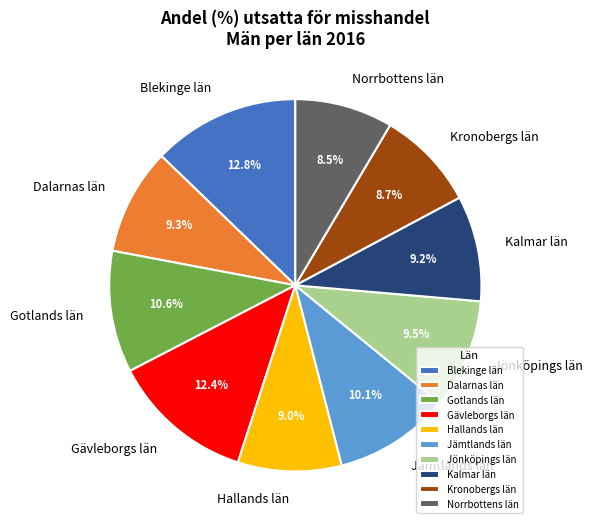

How many slices are in this pie chart?

10